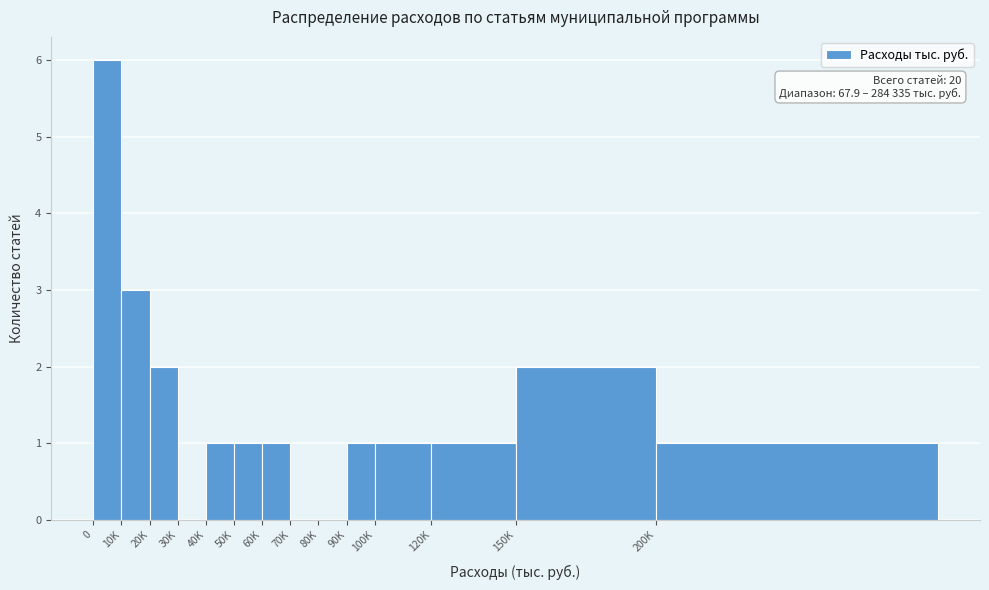

Reading left to right, transcribe all the data shown in this chart.

0=6	10K=3	20K=2	30K=0	40K=1	50K=1	60K=1	70K=0	80K=0	90K=1	100K=1	120K=1	150K=2	200K=1